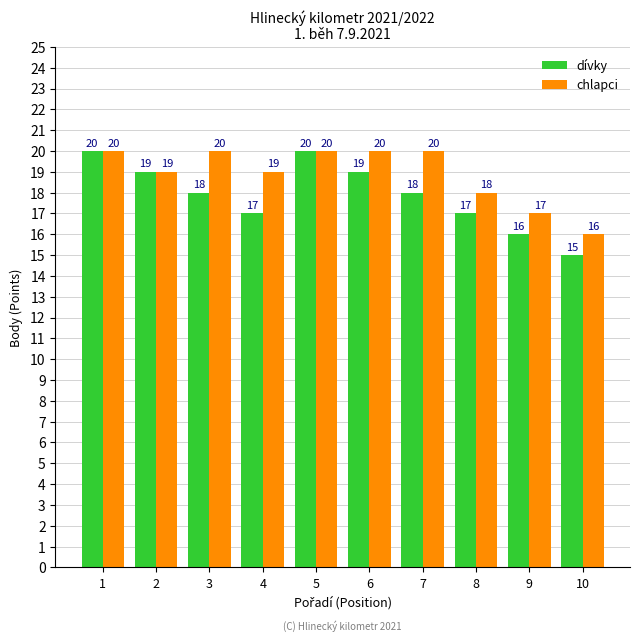

Which series has the widest spread of values?

dívky